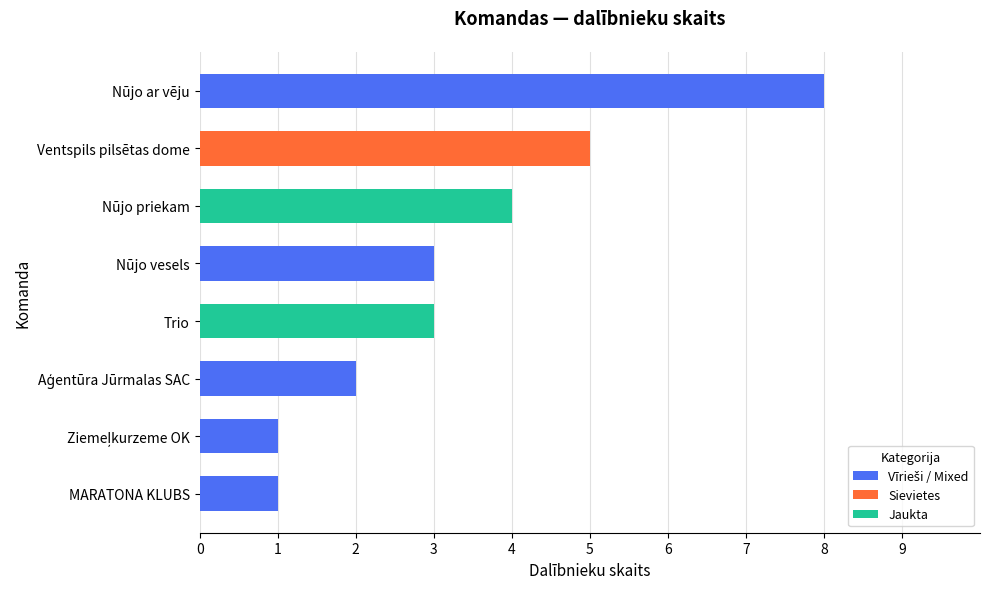

What is the sum of the values at Trio and Ventspils pilsētas dome?

8